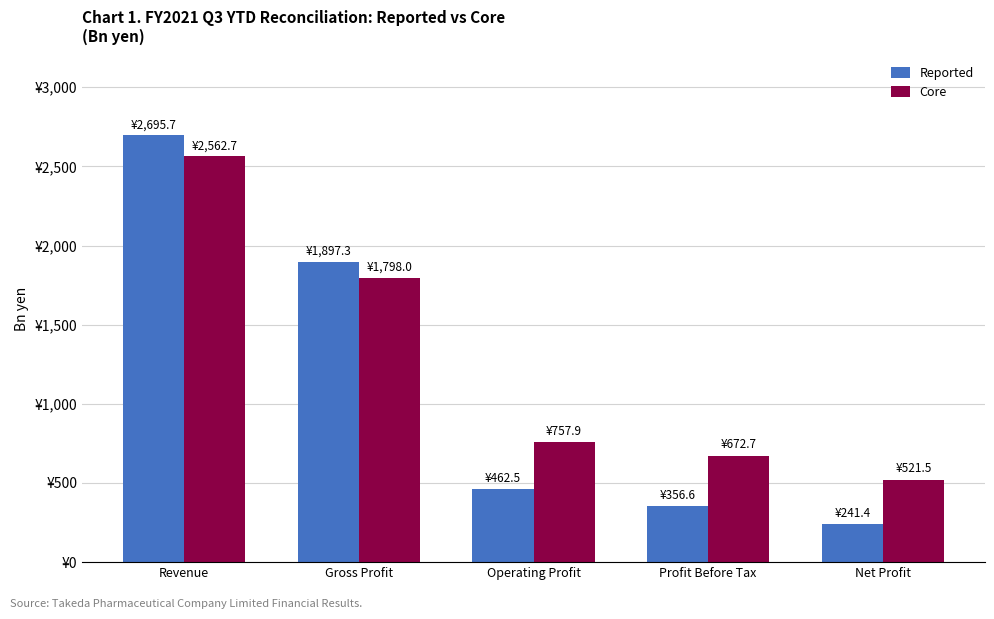

Is the value of Reported at Revenue greater than the value of Core at Profit Before Tax?

Yes